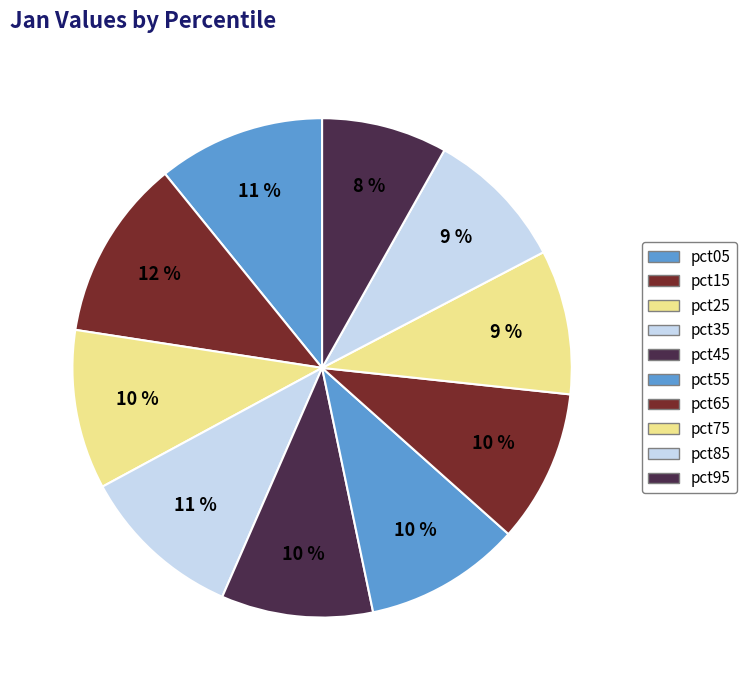

The pct45 slice represents 1% of the pie. True or false?

False